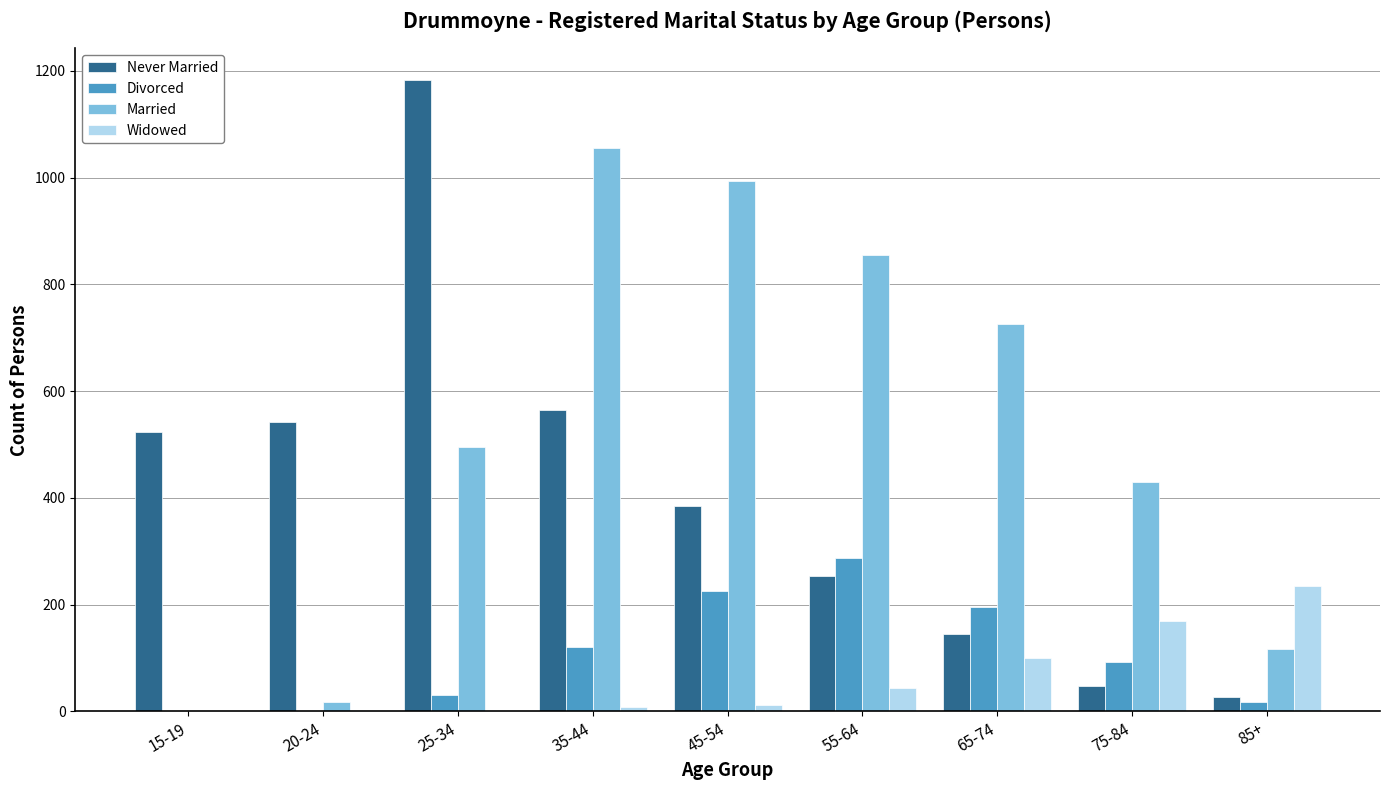

Is it true that Divorced equals 0 at 15-19?

True